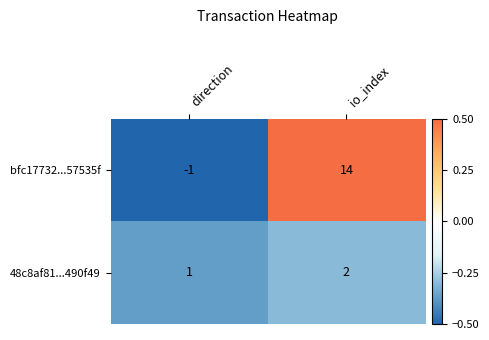

Where is 48c8af81...490f49 nearest to the value 1?

direction